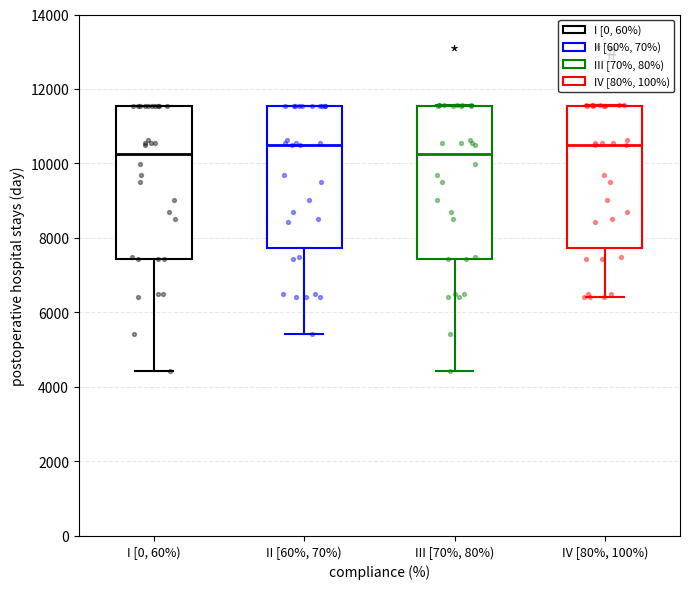

Reading left to right, transcribe this box plot: for each box, give where its median line is, the range the box spans, and where its two whiskers end, as read against the y-axis. The values are not printed on the chart, so give them approximately, as read against the axis.

I [0, 60%): median 10200, box 7400 to 11600, whiskers 4400 to 11600
II [60%, 70%): median 10400, box 7800 to 11600, whiskers 5400 to 11600
III [70%, 80%): median 10200, box 7400 to 11600, whiskers 4400 to 11600
IV [80%, 100%): median 10400, box 7800 to 11600, whiskers 6400 to 11600